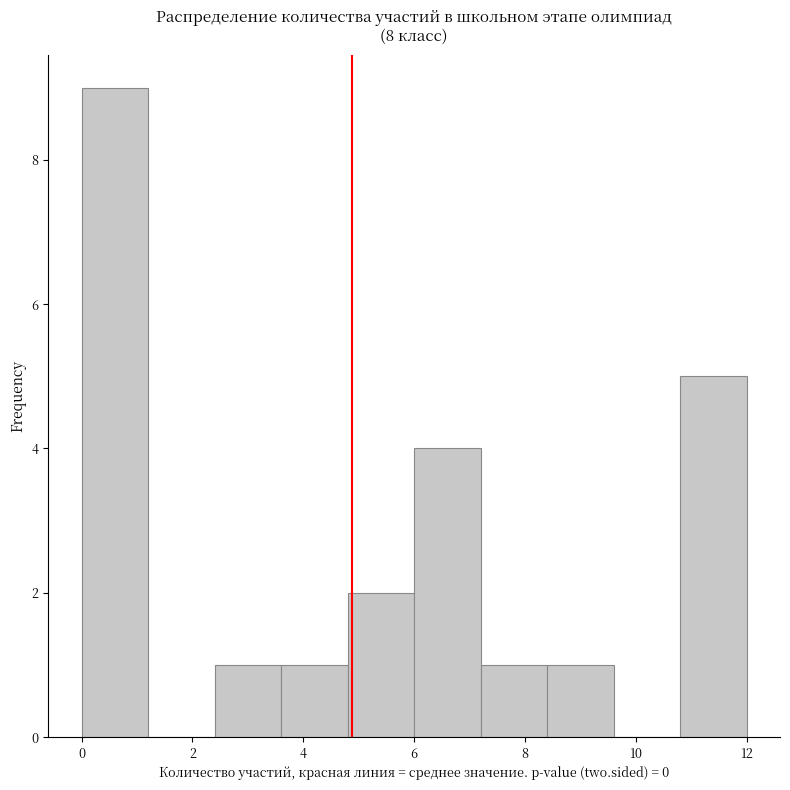

Which range on the x-axis has the tallest bar?

0.0 to 1.2